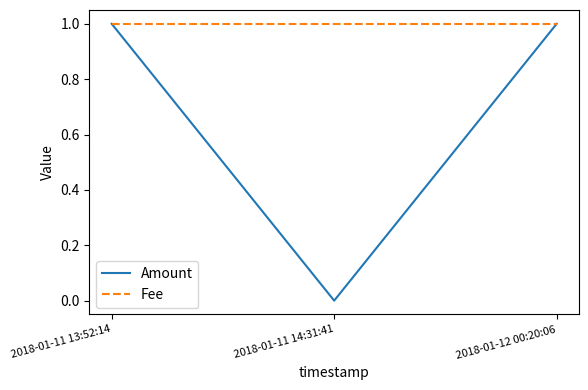

Which category has the lowest value across all series?

2018-01-11 14:31:41